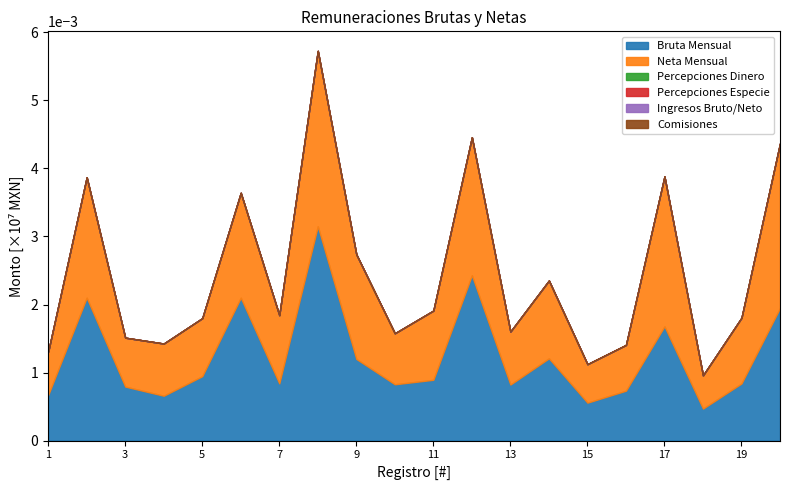

What is the minimum value shown in the chart?

1.0